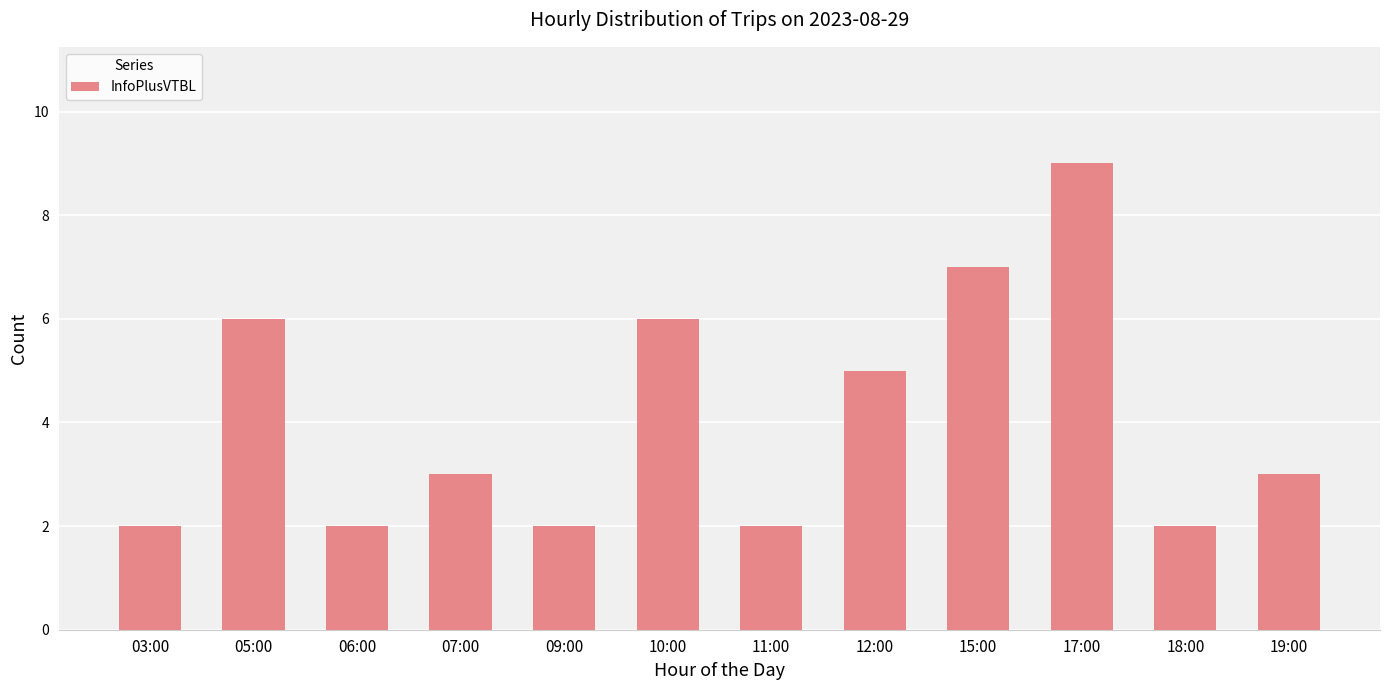

Which label corresponds to the largest value in the chart?

17:00